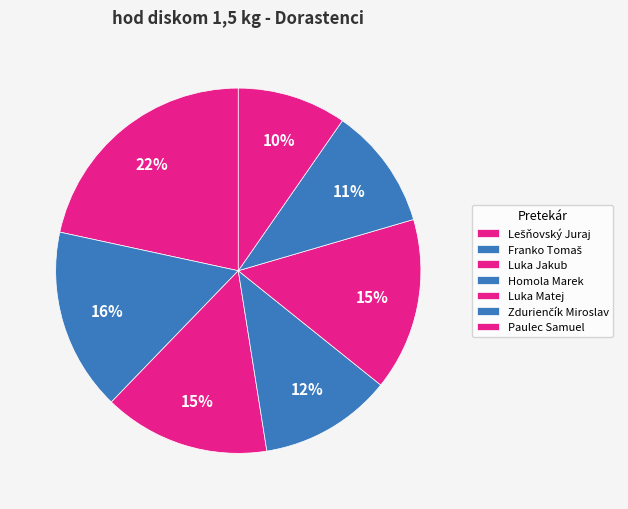

How many segments does this pie chart have?

7